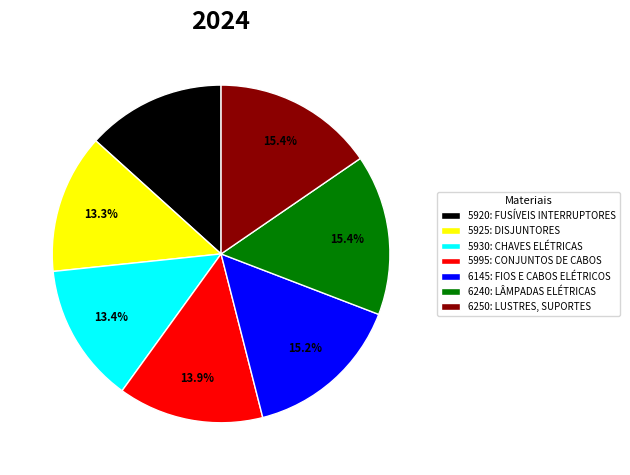

Approximately how many times larger is the value at 6145: FIOS E CABOS ELÉTRICOS compared to 5920: FUSÍVEIS INTERRUPTORES?

1.1